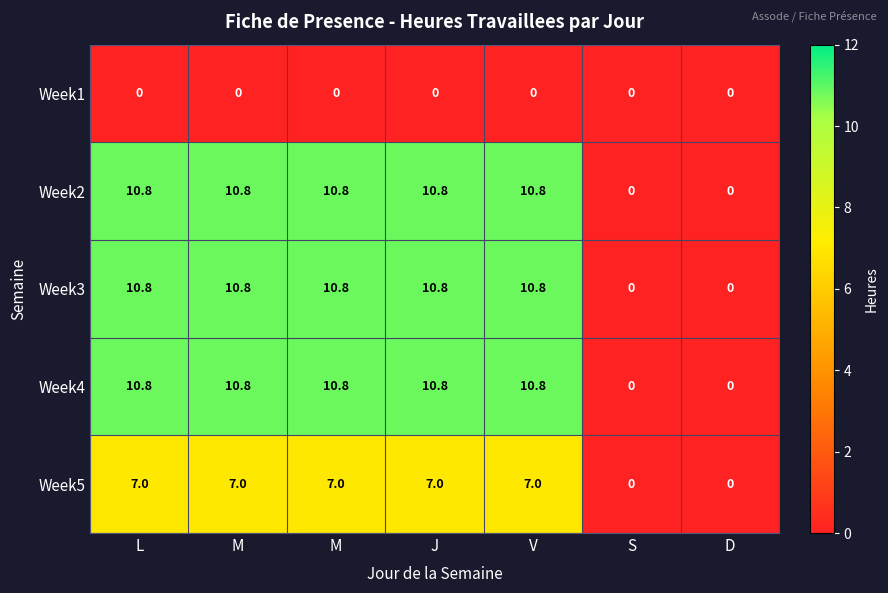

What is the greatest value displayed?

10.8